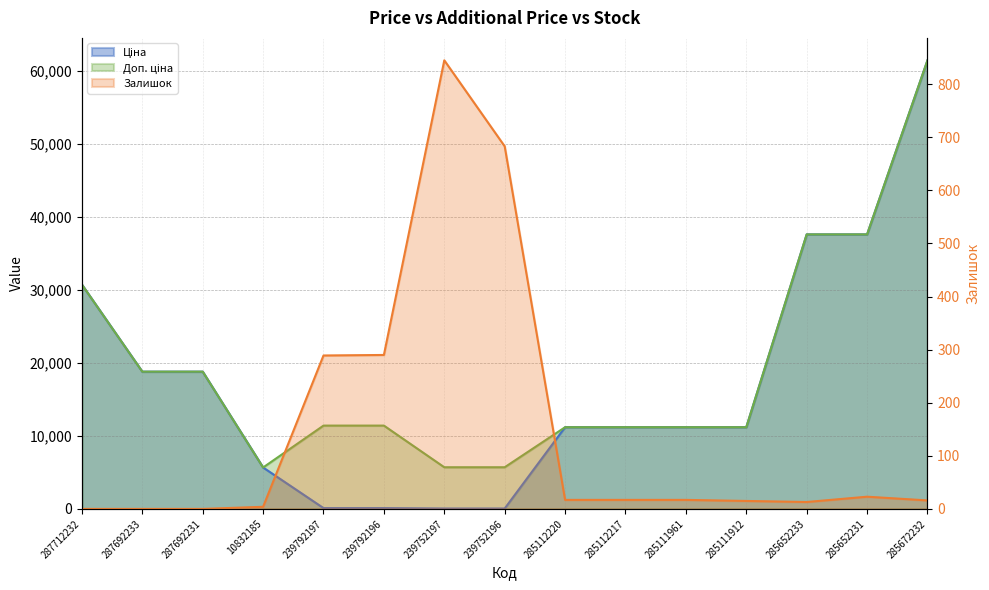

How many intersections are there between Залишок and Ціна?

2